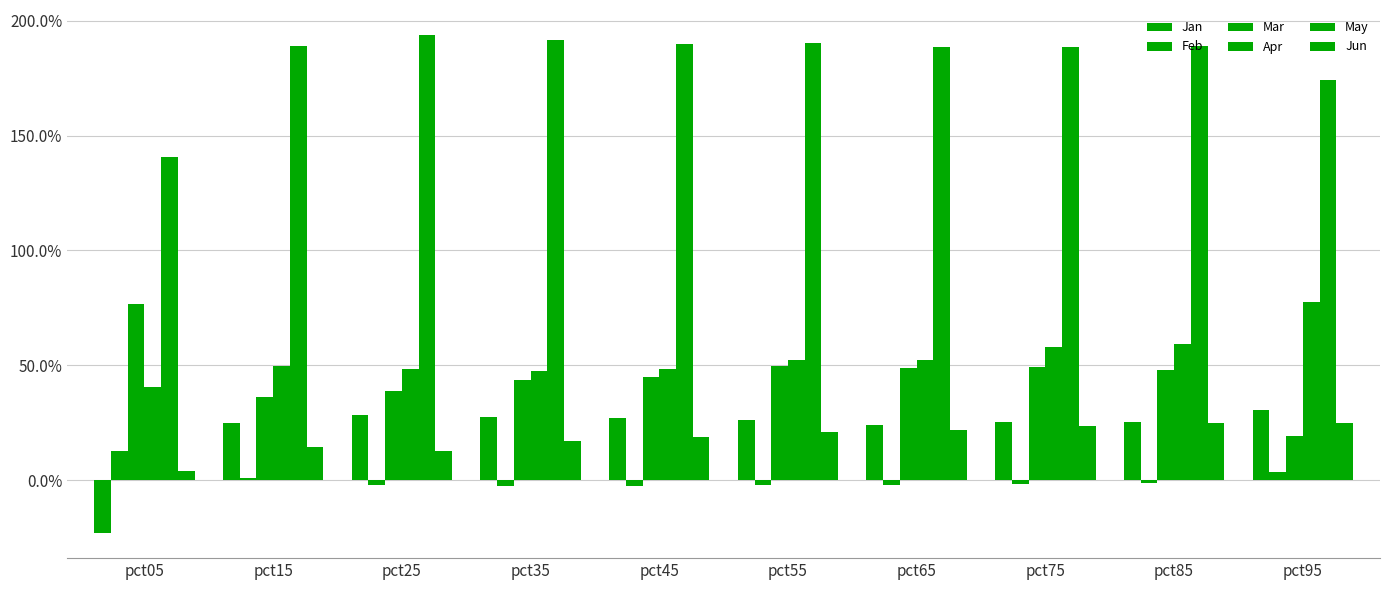

Rank the series at pct35 from highest to lowest value.

May, Apr, Mar, Jan, Jun, Feb